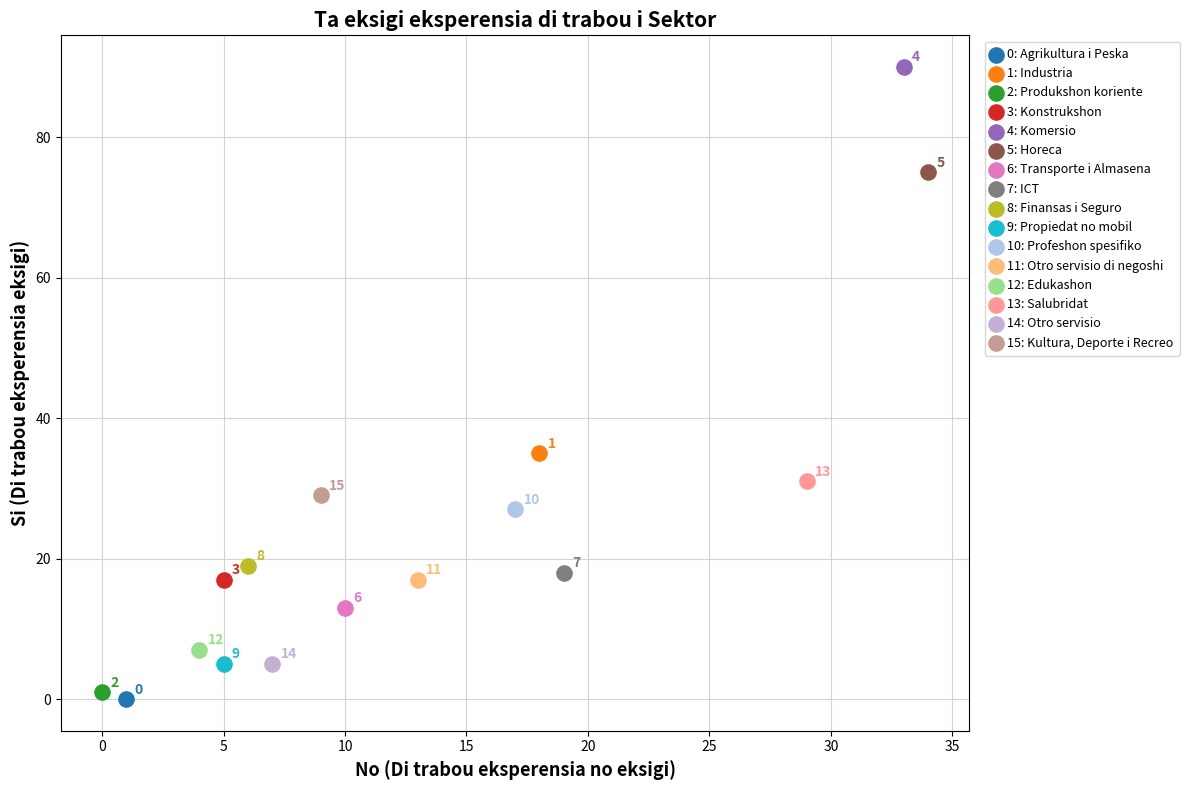

What are all the series names shown in the legend?

0: Agrikultura i Peska, 1: Industria, 2: Produkshon koriente, 3: Konstrukshon, 4: Komersio, 5: Horeca, 6: Transporte i Almasena, 7: ICT, 8: Finansas i Seguro, 9: Propiedat no mobil, 10: Profeshon spesifiko, 11: Otro servisio di negoshi, 12: Edukashon, 13: Salubridat, 14: Otro servisio, 15: Kultura, Deporte i Recreo